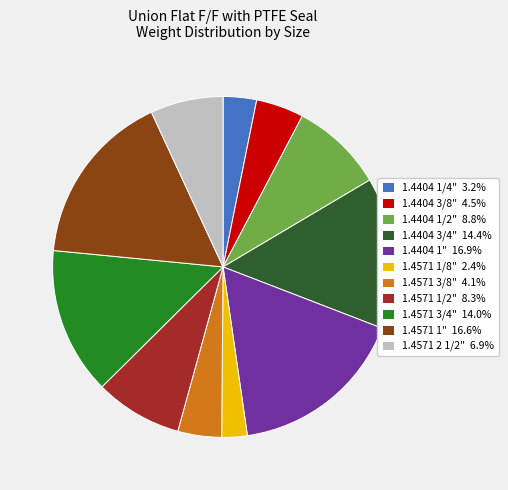

Approximately how many times larger is the value at 1.4571 1/8" 2.4% compared to 1.4571 3/8" 4.1%?

0.6